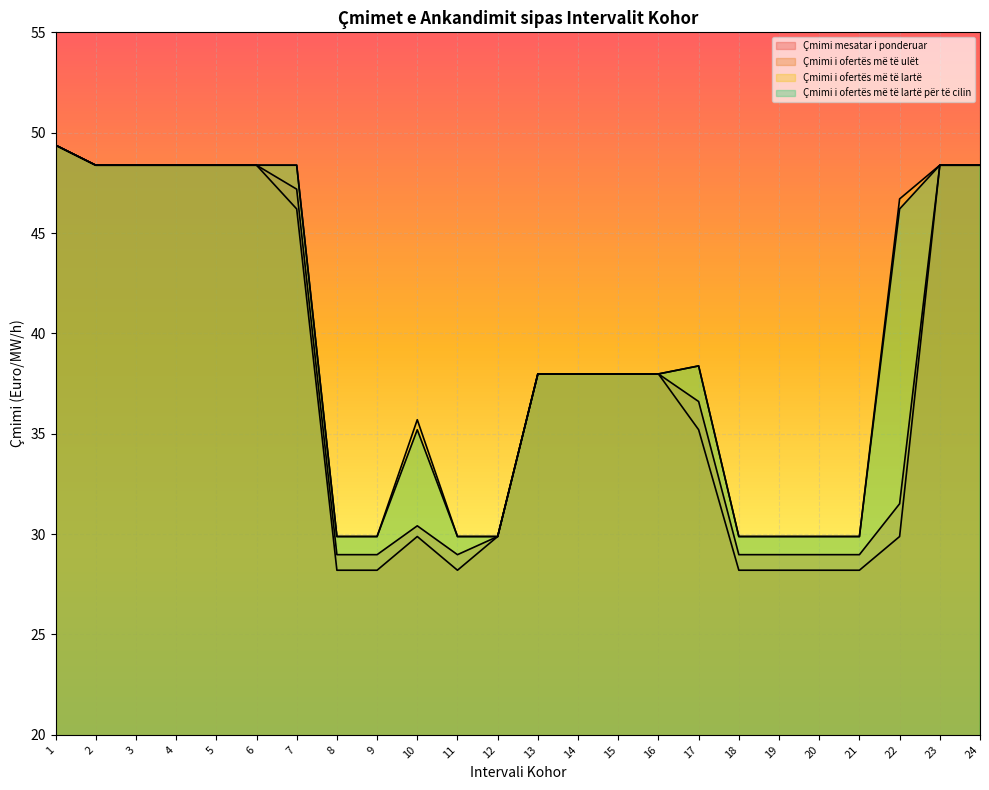

True or false: Çmimi i ofertës më të lartë për të cilin has more than 1 interior local peaks.

True